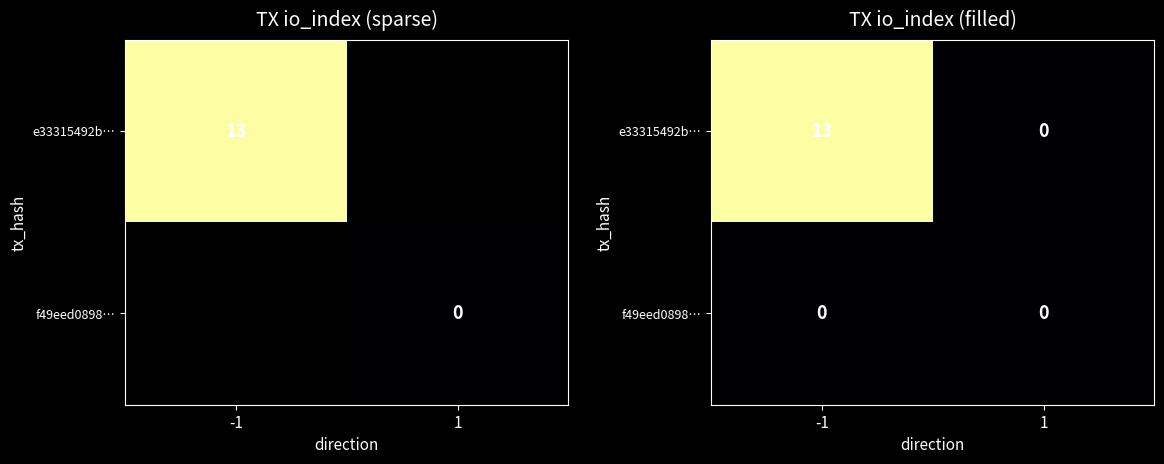

True or false: f49eed0898… has a value of 0 at 1.

True